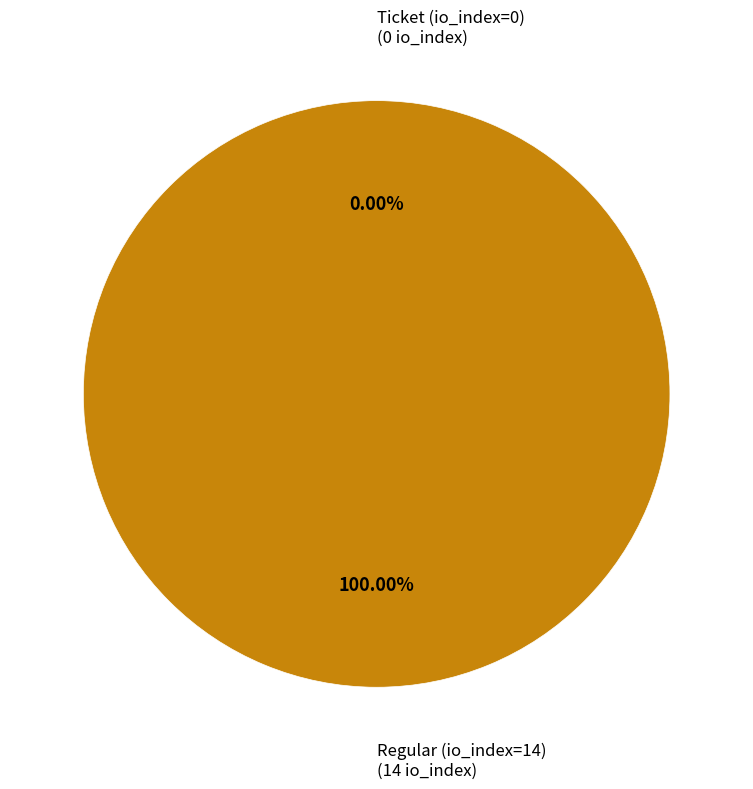

Count the number of slices in the pie.

2